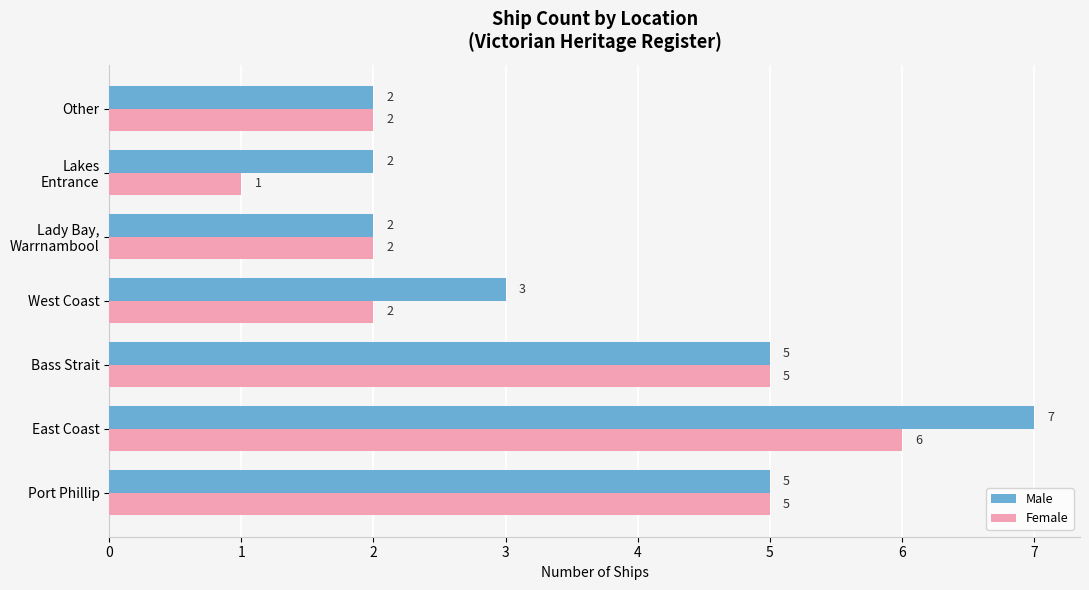

Is it true that Male equals 8 at Port Phillip?

False